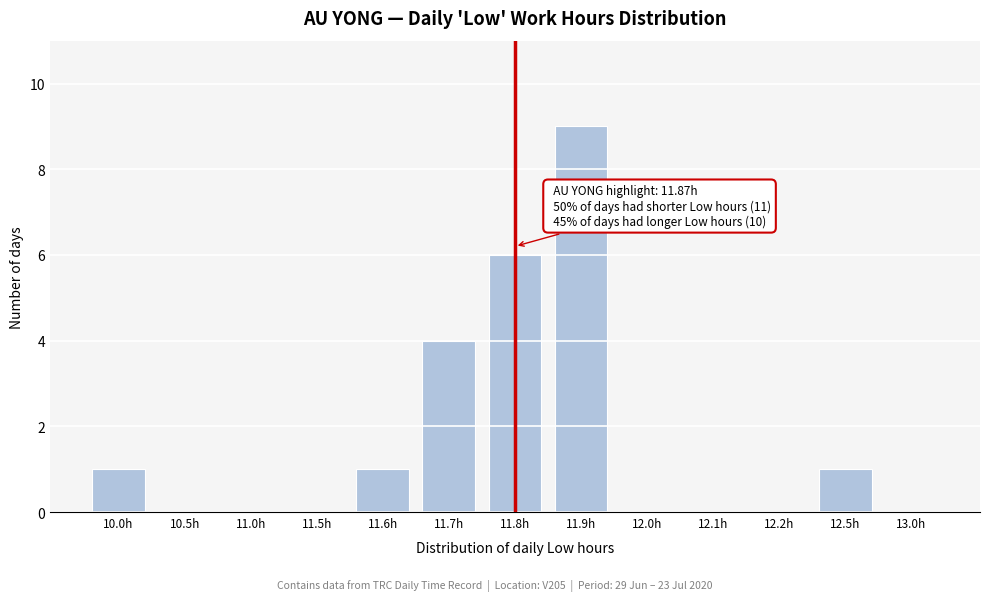

What is the maximum value shown in the chart?

9